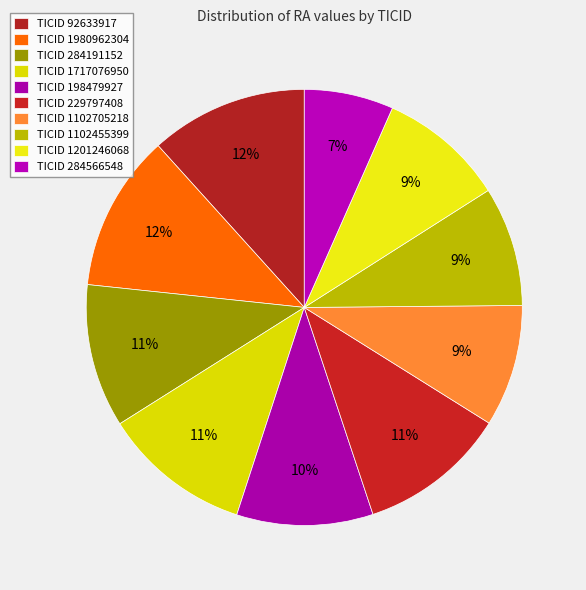

Count the number of slices in the pie.

10